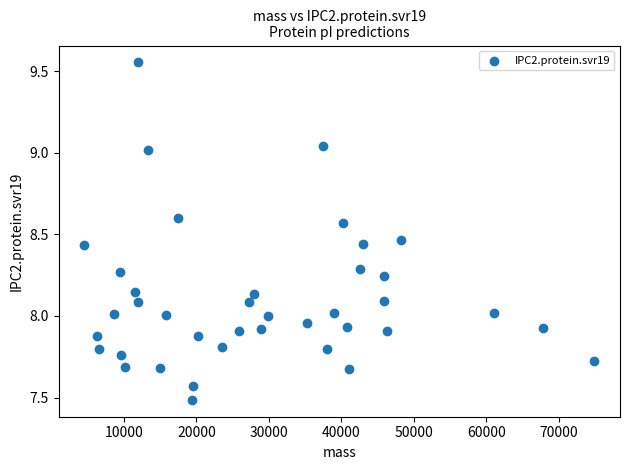

What is the range of X values (max minus min)?

70453.0